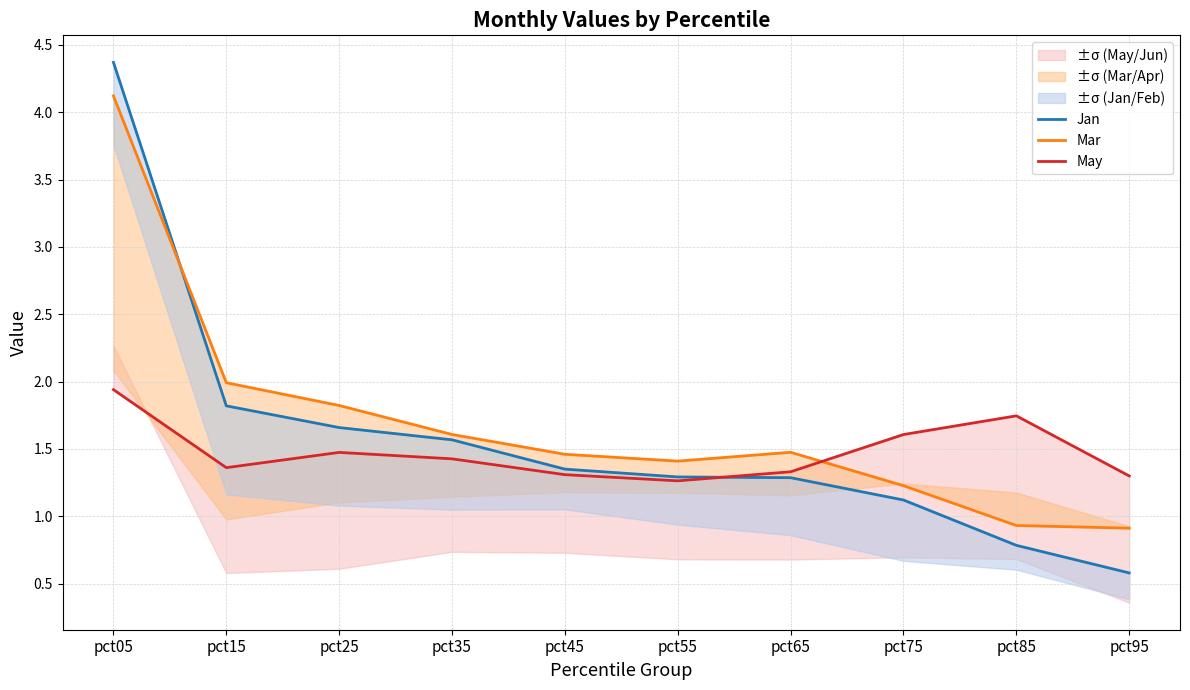

The value of Jan at pct35 is 1.6. True or false?

True